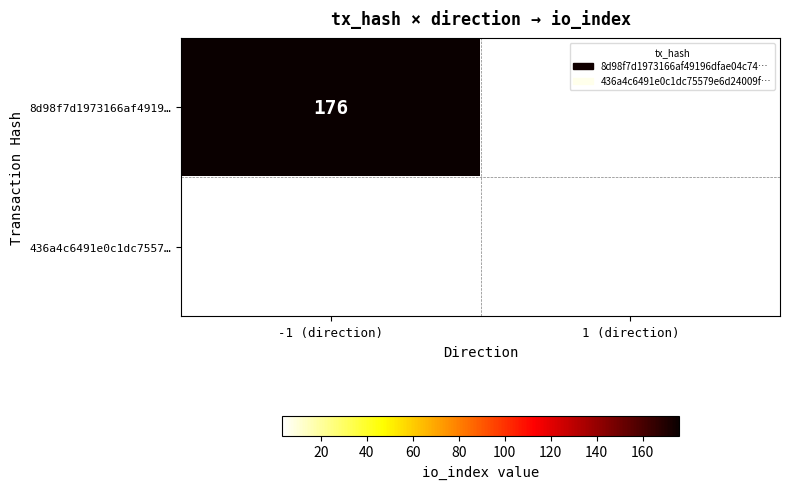

What is the minimum value shown in the chart?

3.0